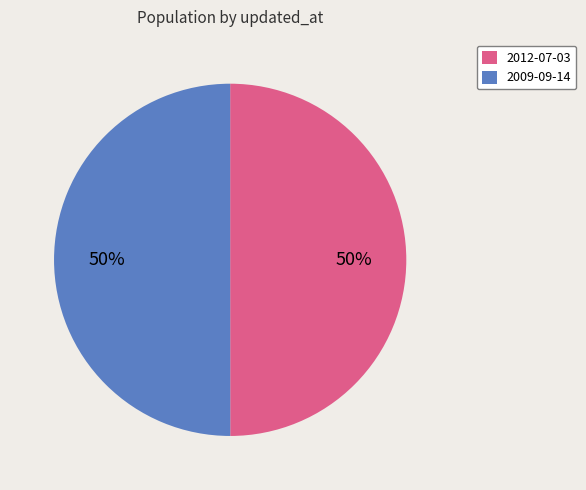

What percentage is the 2012-07-03 slice, to the nearest percent?

50%